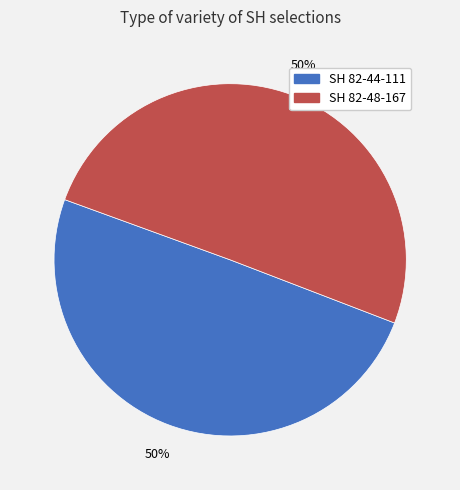

How many slices are in this pie chart?

2